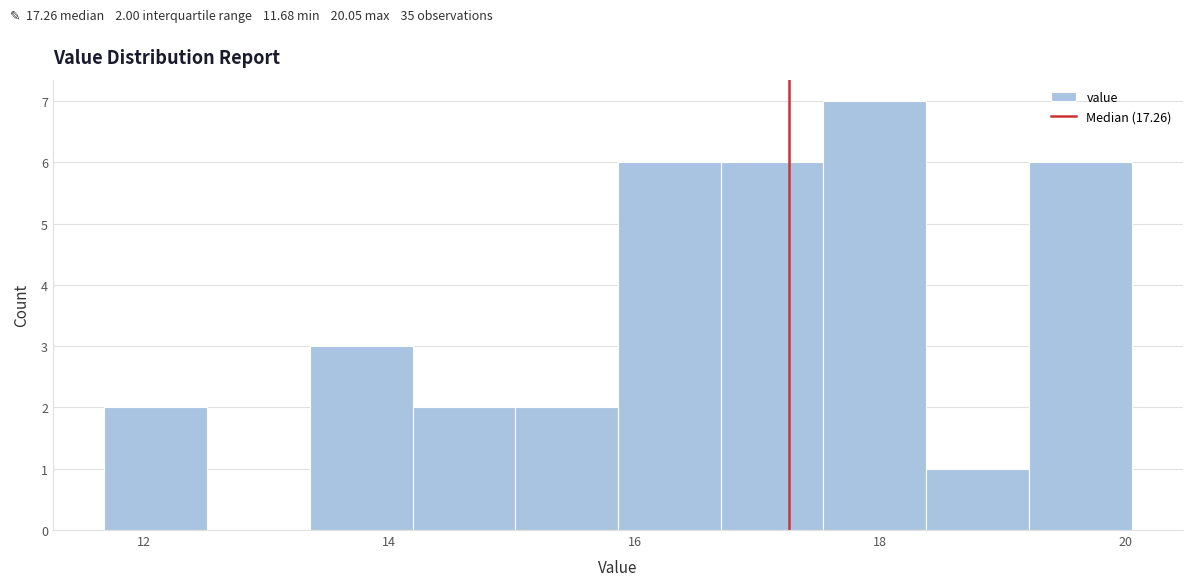

Over which range of the x-axis is the bar tallest?

17.6 to 18.4